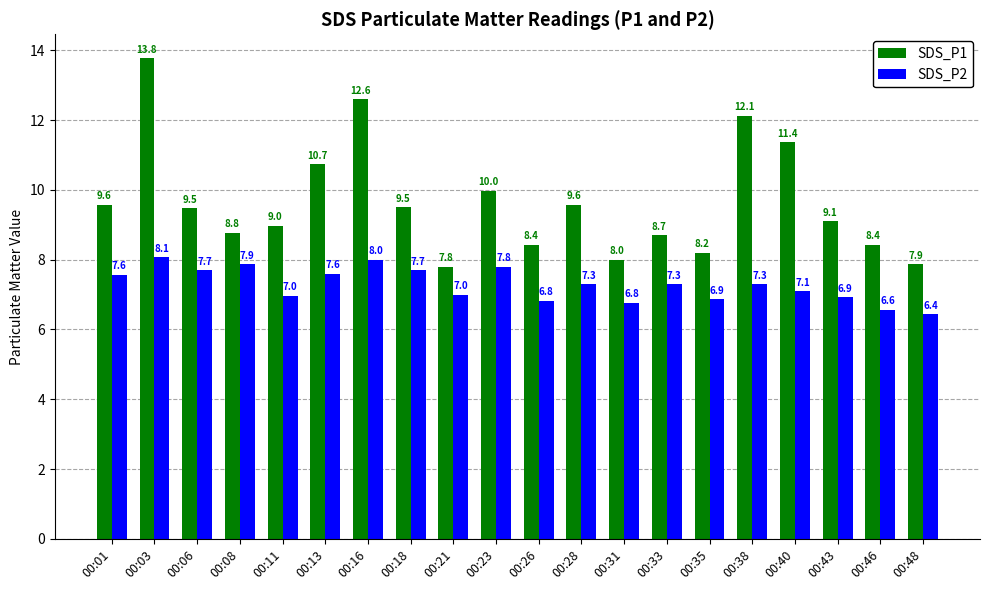

At which category is the sum across all series the highest?

00:03